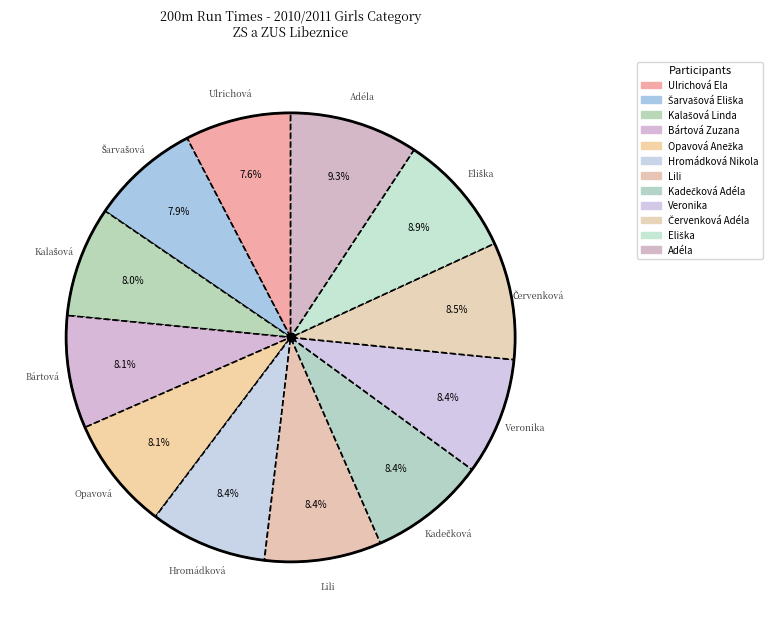

How many slices are in this pie chart?

12